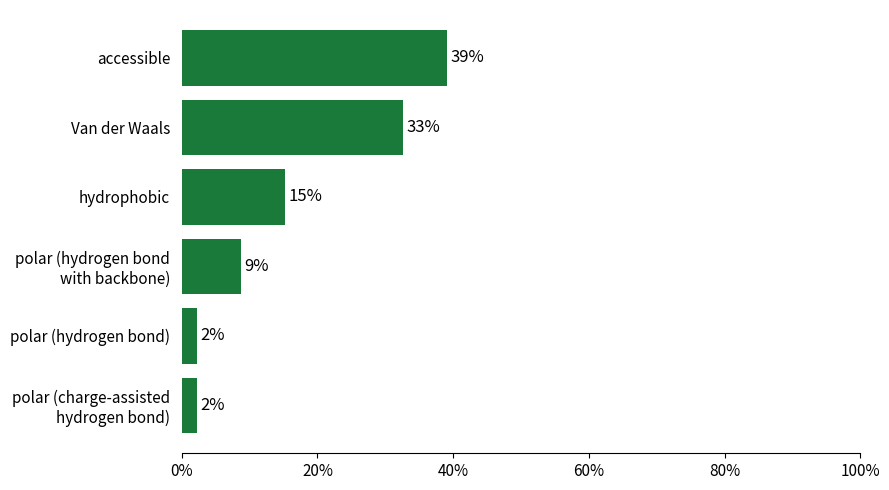

How many bars are there in total?

6